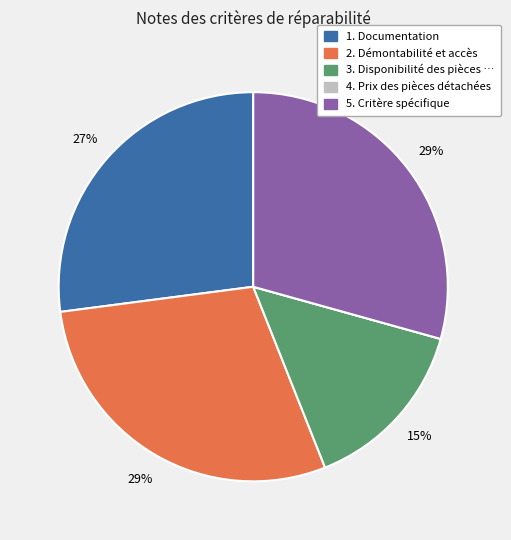

Is there any slice that represents more than half of the pie?

No